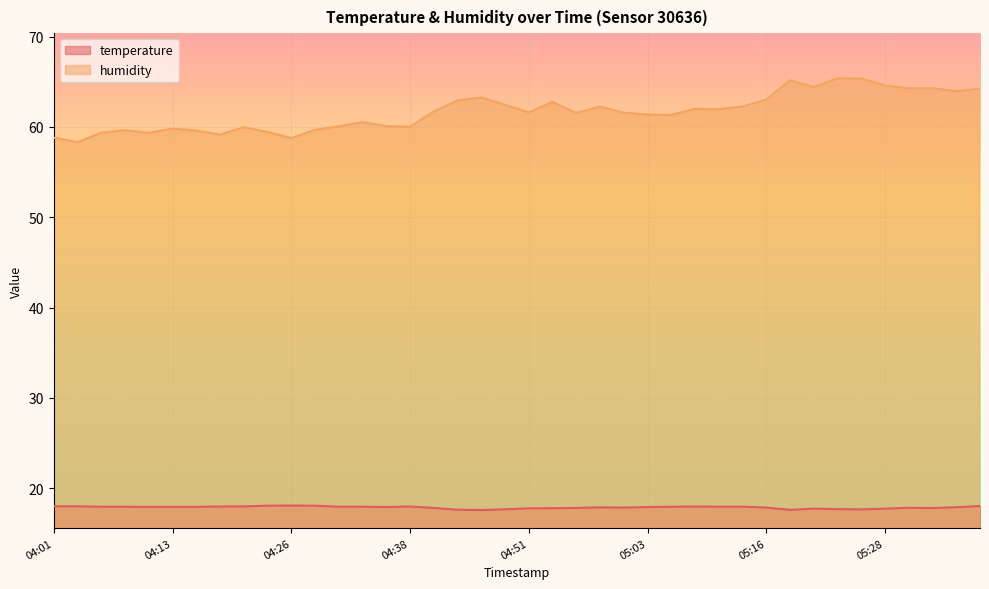

Reading left to right, list all the values displayed in this chart.

temperature: 04:01=18.0	04:03=18.0	04:06=17.9	04:08=17.9	04:11=17.9	04:13=17.9	04:16=17.9	04:18=18.0	04:21=18.0	04:23=18.1	04:26=18.1	04:28=18.1	04:31=17.9	04:33=17.9	04:36=17.9	04:38=18.0	04:41=17.8	04:43=17.6	04:46=17.6	04:48=17.6	04:51=17.8	04:53=17.8	04:56=17.8	04:58=17.9	05:01=17.8	05:03=17.9	05:06=17.9	05:08=18.0	05:11=17.9	05:13=17.9	05:16=17.8	05:18=17.6	05:21=17.7	05:23=17.7	05:26=17.6	05:28=17.7	05:31=17.8	05:33=17.8	05:36=17.9	05:38=18.0
humidity: 04:01=58.8	04:03=58.3	04:06=59.4	04:08=59.6	04:11=59.4	04:13=59.8	04:16=59.6	04:18=59.2	04:21=60.0	04:23=59.5	04:26=58.8	04:28=59.7	04:31=60.1	04:33=60.5	04:36=60.1	04:38=60.0	04:41=61.7	04:43=62.9	04:46=63.3	04:48=62.5	04:51=61.6	04:53=62.8	04:56=61.5	04:58=62.2	05:01=61.6	05:03=61.4	05:06=61.3	05:08=62.0	05:11=62.0	05:13=62.3	05:16=63.0	05:18=65.2	05:21=64.4	05:23=65.4	05:26=65.4	05:28=64.6	05:31=64.3	05:33=64.3	05:36=64.0	05:38=64.2